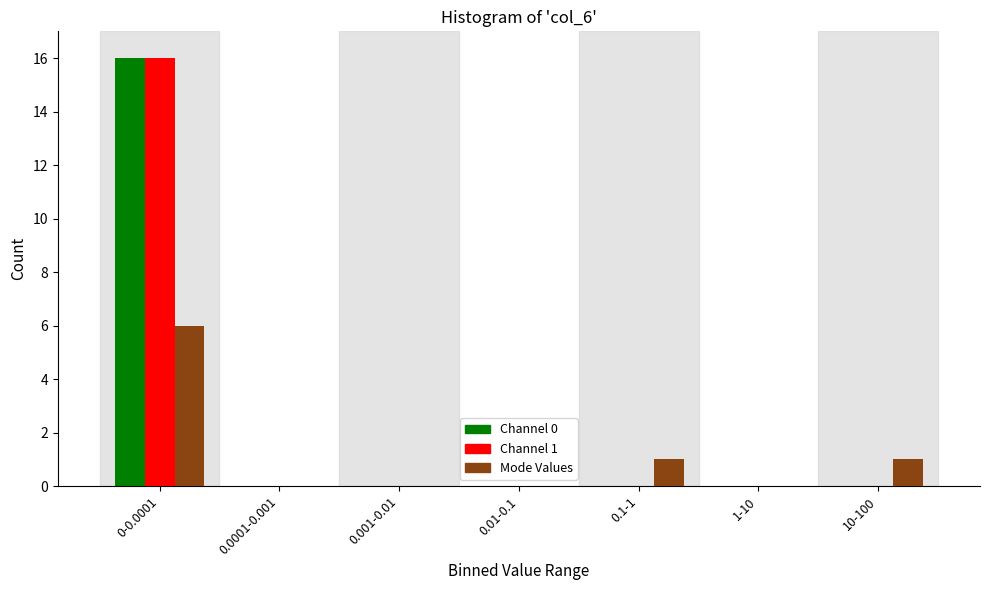

Reading left to right, list all the values displayed in this chart.

Channel 0: 0-0.0001=16	0.0001-0.001=0	0.001-0.01=0	0.01-0.1=0	0.1-1=0	1-10=0	10-100=0
Channel 1: 0-0.0001=16	0.0001-0.001=0	0.001-0.01=0	0.01-0.1=0	0.1-1=0	1-10=0	10-100=0
Mode Values: 0-0.0001=6	0.0001-0.001=0	0.001-0.01=0	0.01-0.1=0	0.1-1=1	1-10=0	10-100=1